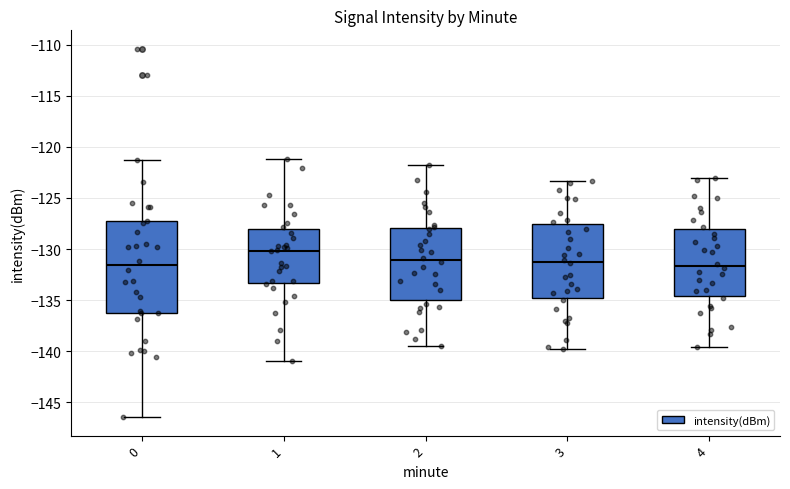

Reading left to right, transcribe this box plot: for each box, give where its median line is, the range the box spans, and where its two whiskers end, as read against the y-axis. The values are not printed on the chart, so give them approximately, as read against the axis.

0: median -131.5, box -136.5 to -127.5, whiskers -146.5 to -121.5
1: median -130.0, box -133.5 to -128.0, whiskers -141.0 to -121.0
2: median -131.0, box -135.0 to -128.0, whiskers -139.5 to -122.0
3: median -131.0, box -135.0 to -127.5, whiskers -140.0 to -123.5
4: median -131.5, box -134.5 to -128.0, whiskers -139.5 to -123.0